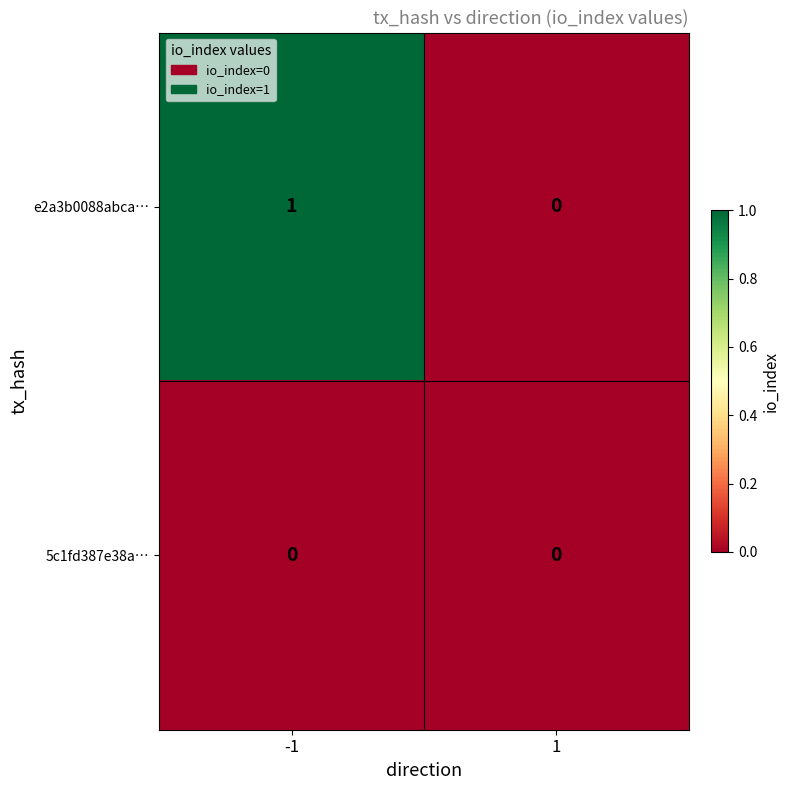

Reading left to right, list all the values displayed in this chart.

e2a3b0088abca…: -1=1	1=0
5c1fd387e38a…: -1=0	1=0